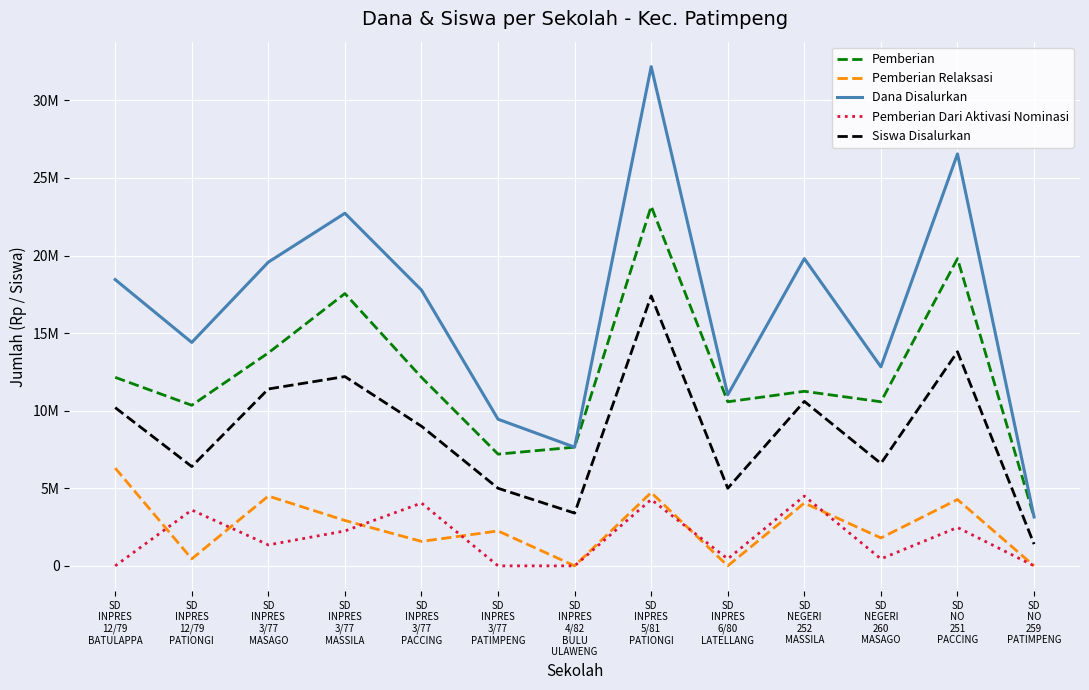

What is the greatest value displayed?

32175000